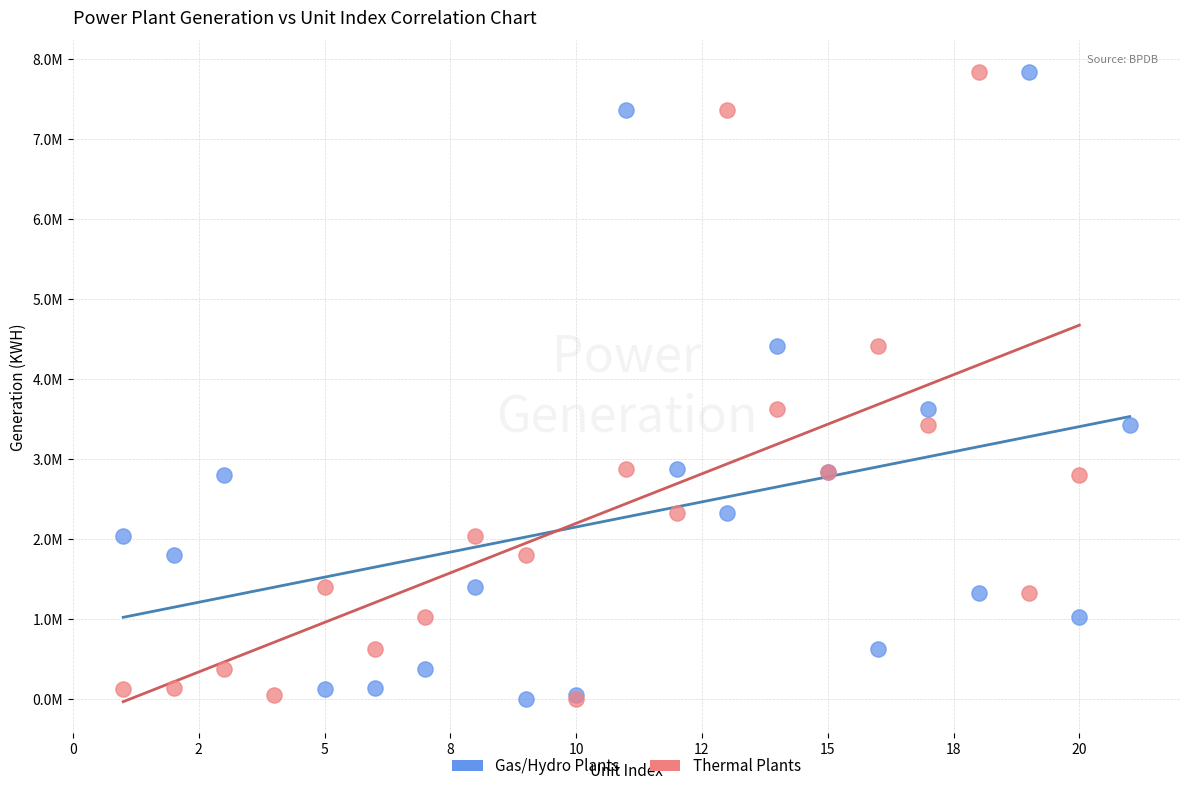

What are all the series names shown in the legend?

Gas/Hydro Plants, Thermal Plants